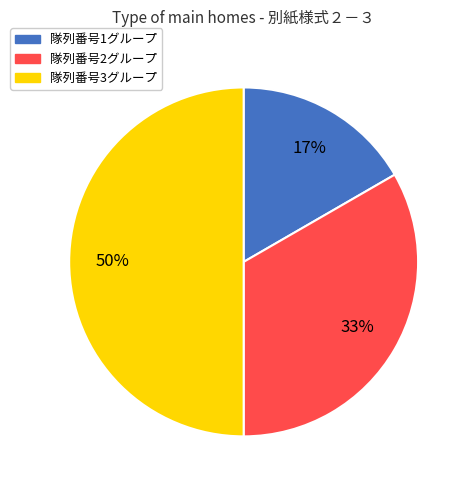

What is the ratio of the value at 隊列番号1グループ to the value at 隊列番号2グループ?

0.5